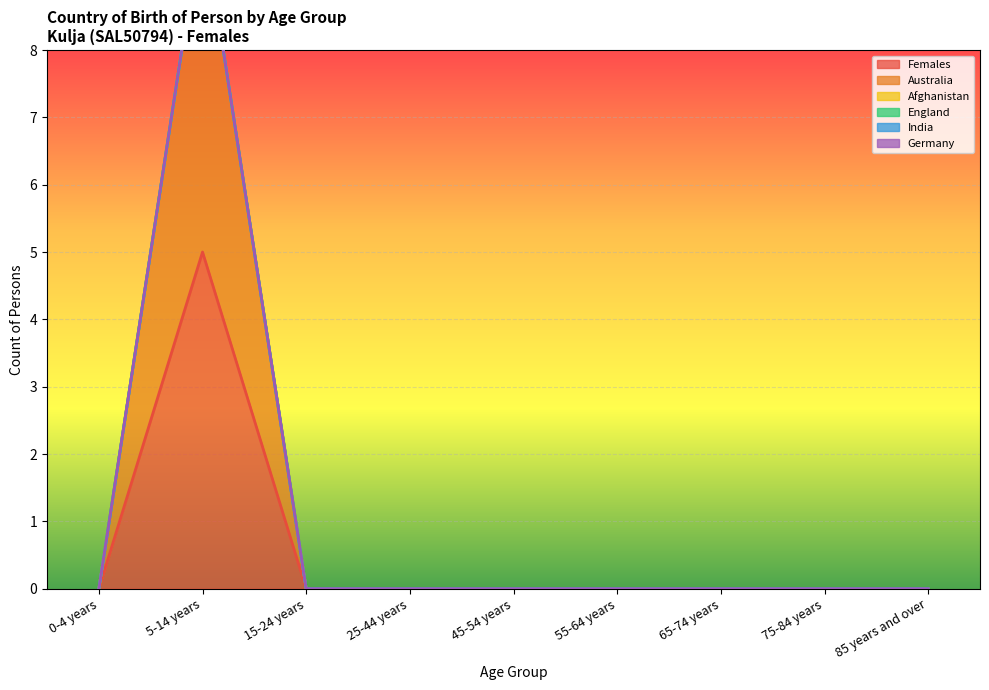

Is it true that England equals 0 at 15-24 years?

True